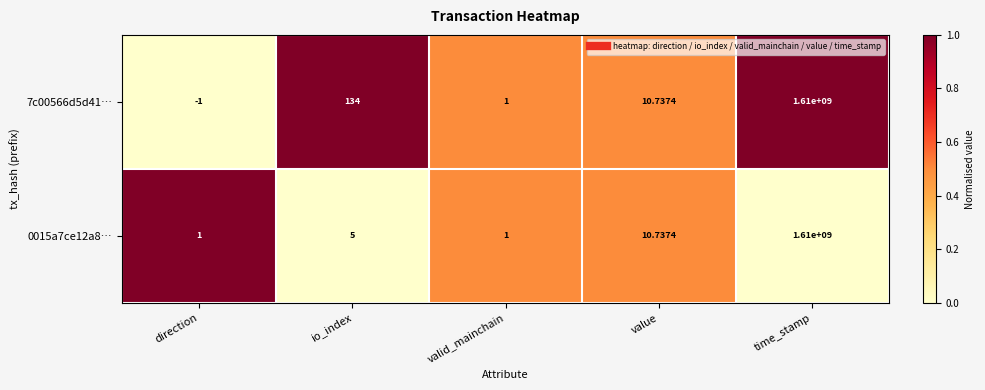

Where is 7c00566d5d41… nearest to the value 804999999?

io_index